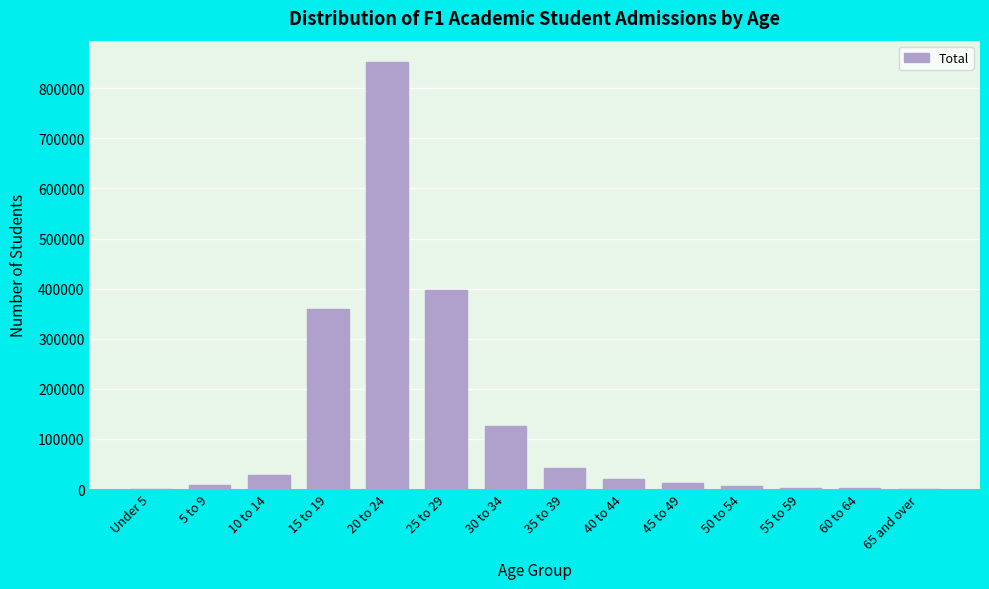

Which category has the highest value across all series?

20 to 24